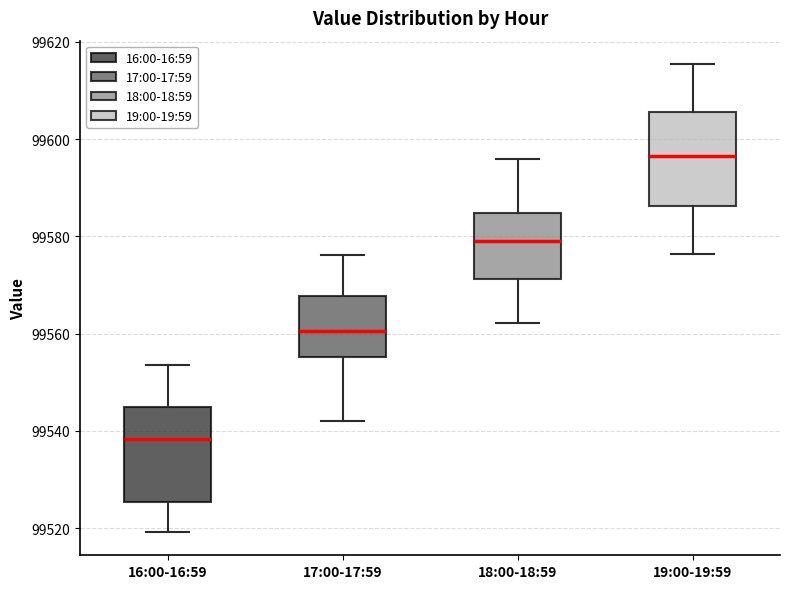

Which box has the highest median line?

19:00-19:59